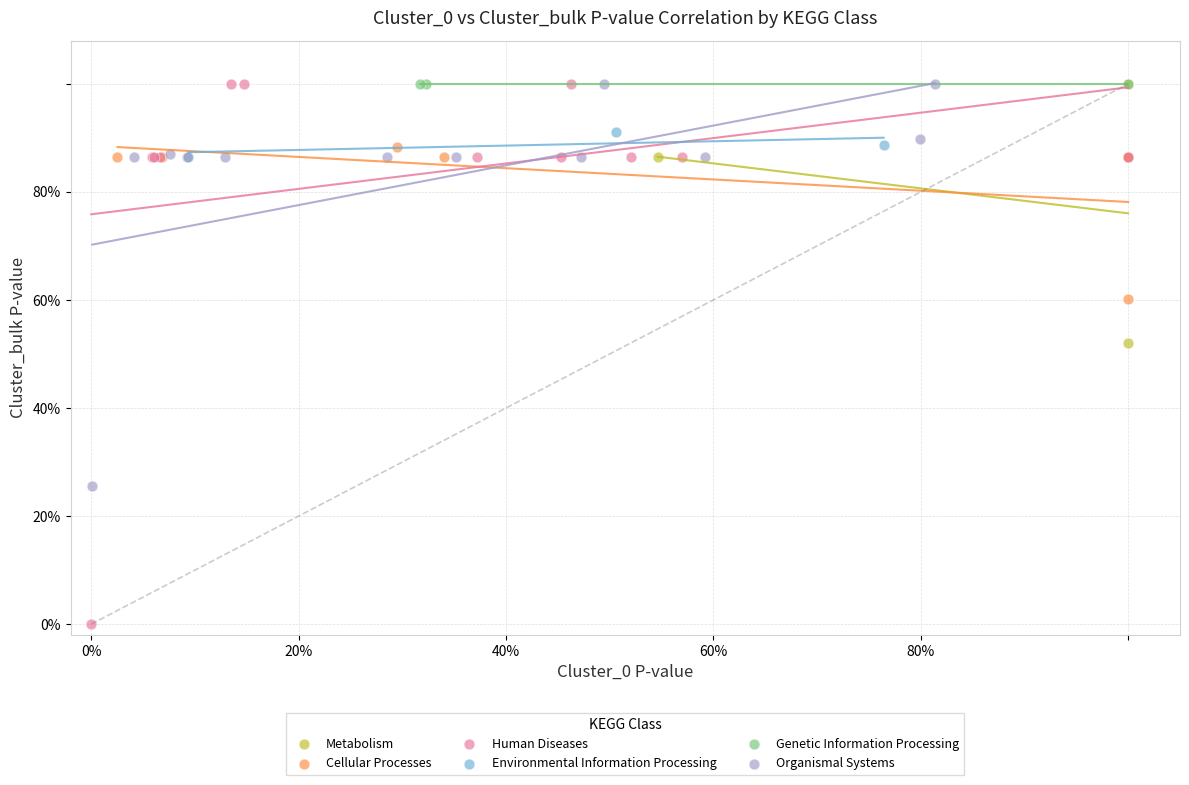

What are all the series names shown in the legend?

Environmental Information Processing, Genetic Information Processing, Organismal Systems, Metabolism, Human Diseases, Cellular Processes